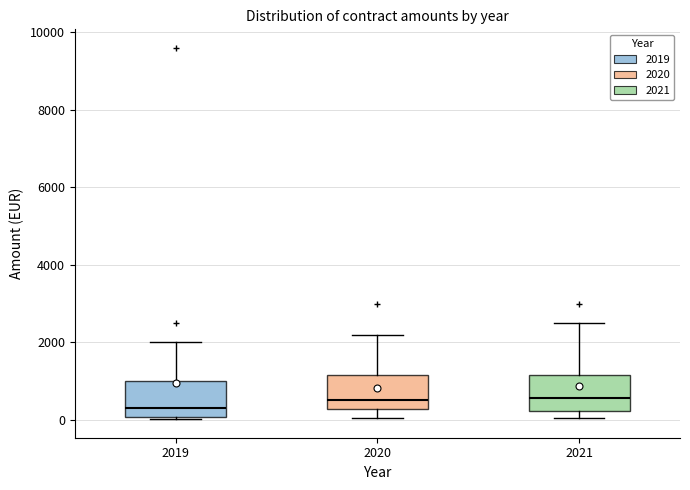

Reading left to right, transcribe this box plot: for each box, give where its median line is, the range the box spans, and where its two whiskers end, as read against the y-axis. The values are not printed on the chart, so give them approximately, as read against the axis.

2019: median 400, box 0 to 1000, whiskers 0 to 2000
2020: median 600, box 200 to 1200, whiskers 0 to 2200
2021: median 600, box 200 to 1200, whiskers 0 to 2600